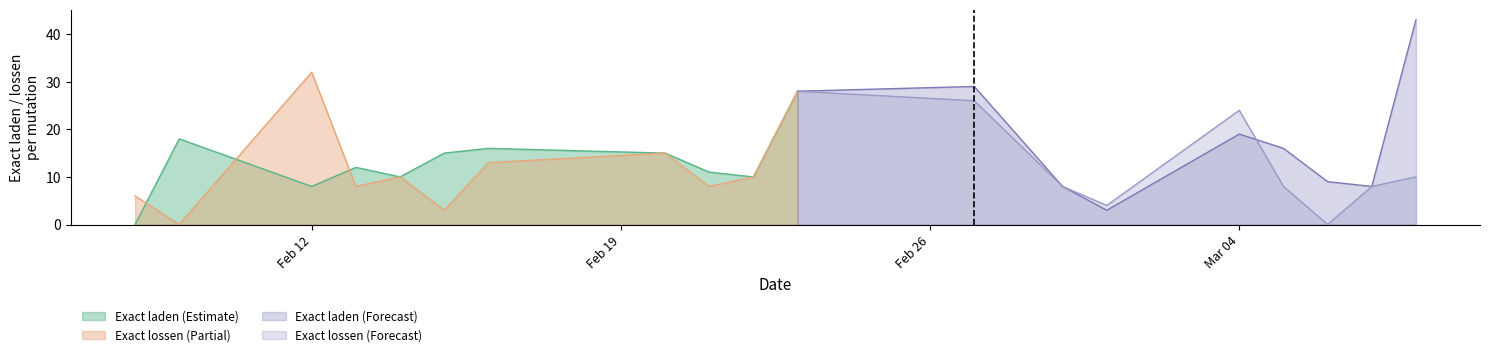

Is it true that Exact lossen equals 4 at 25?

False